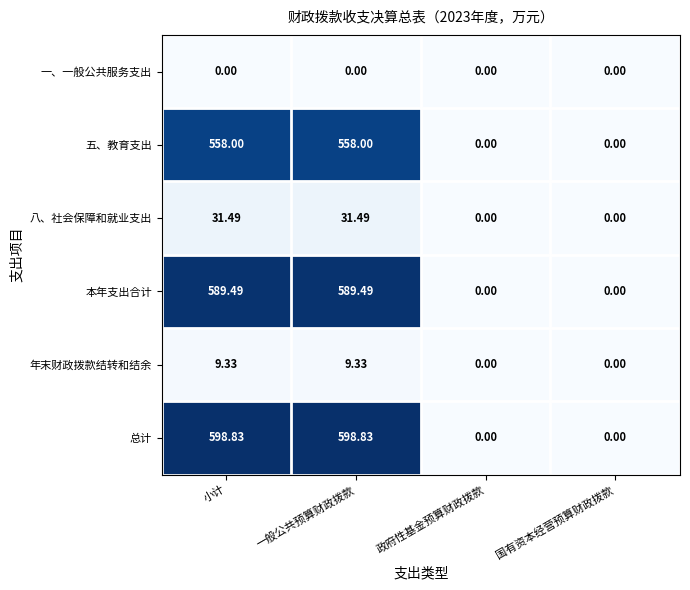

Which series has the largest total across all categories?

总计